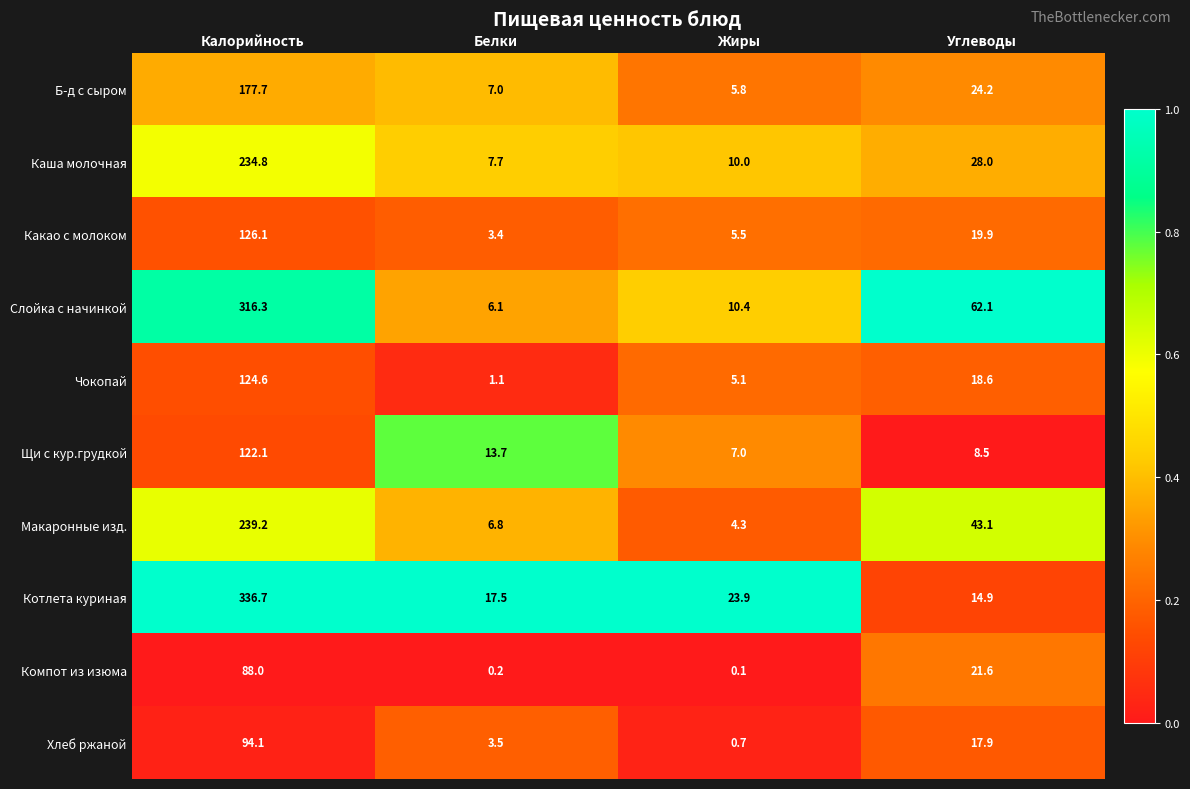

Which category has the highest value in the Котлета куриная series?

Калорийность